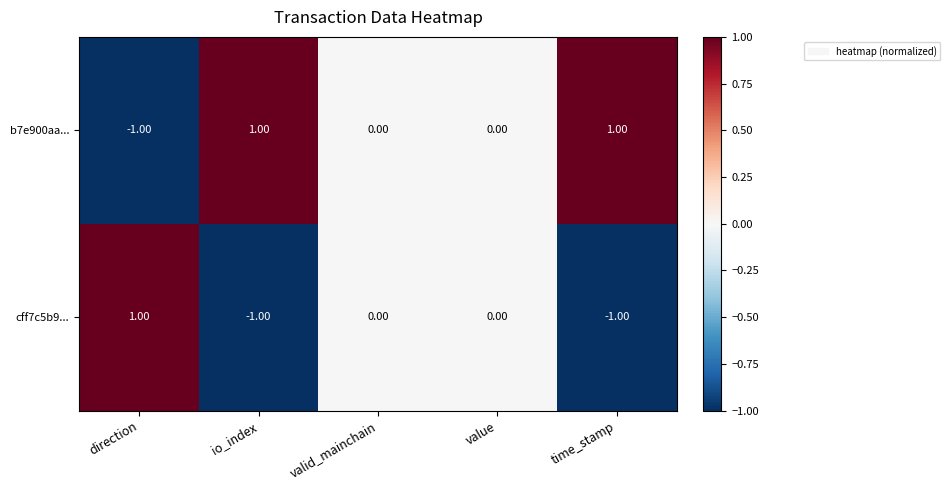

List the series in order of their overall mean, lowest first.

cff7c5b9..., b7e900aa...